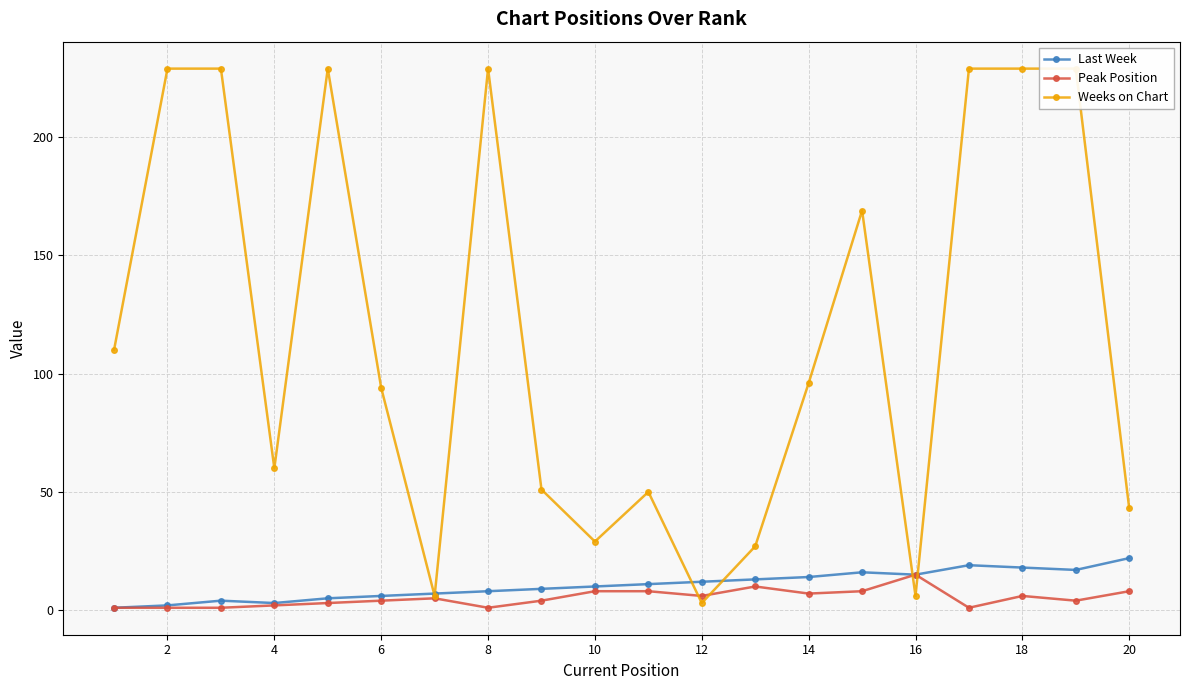

True or false: Peak Position has more than 2 interior local peaks.

True